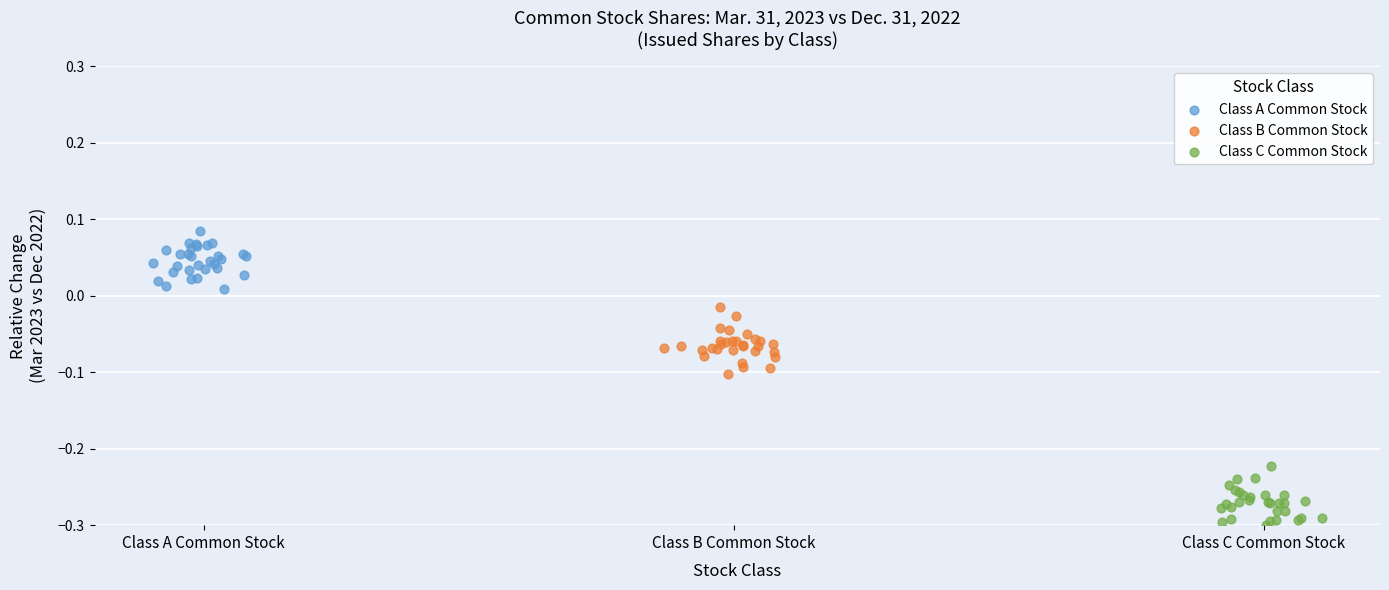

Which series reaches the maximum Y coordinate?

Class A Common Stock